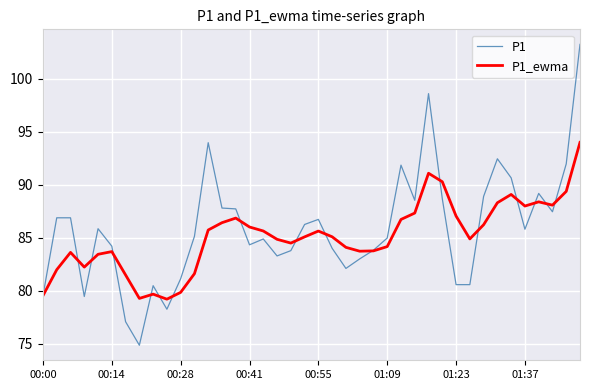

What is the highest value of the P1_ewma series?

94.0